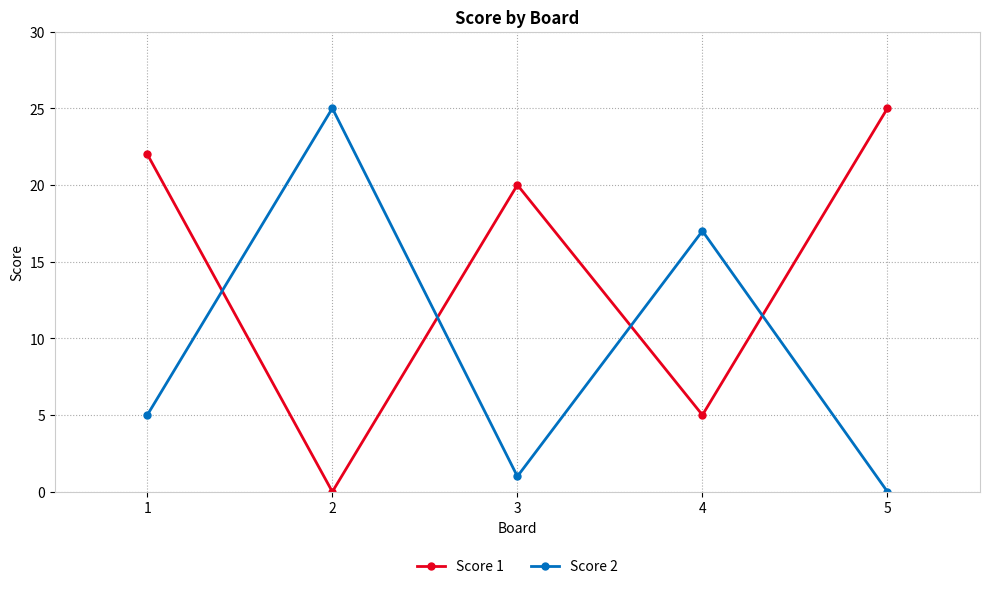

How many data points in Score 2 are less than 5?

2